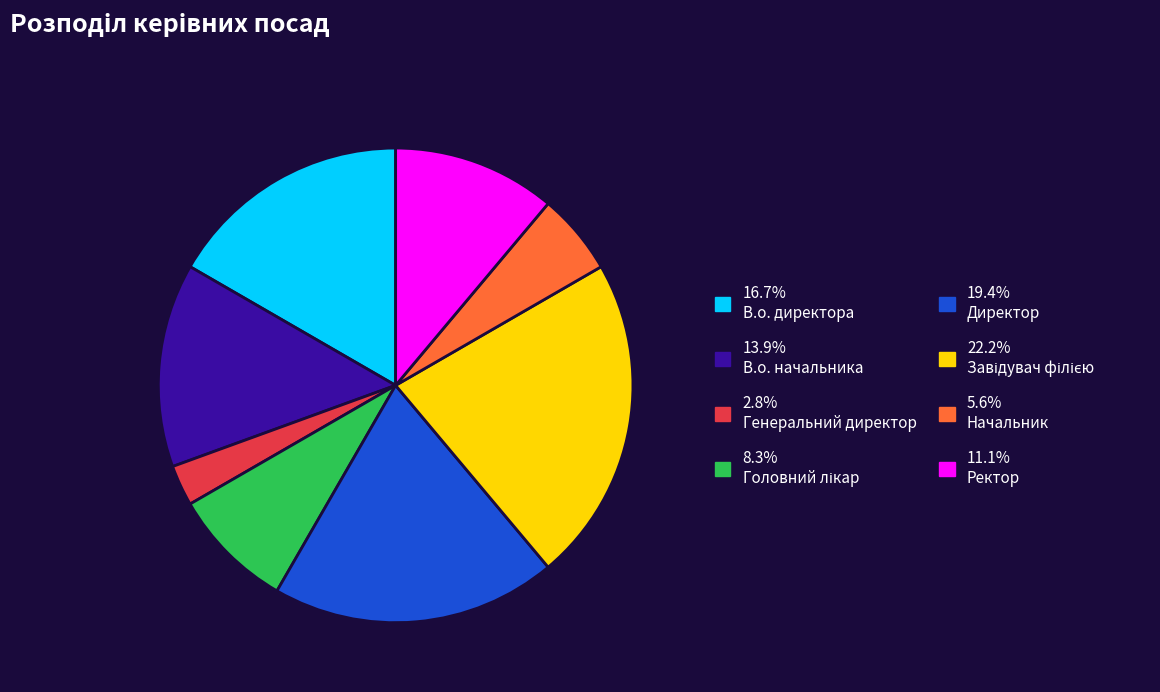

Is there any slice that represents more than half of the pie?

No